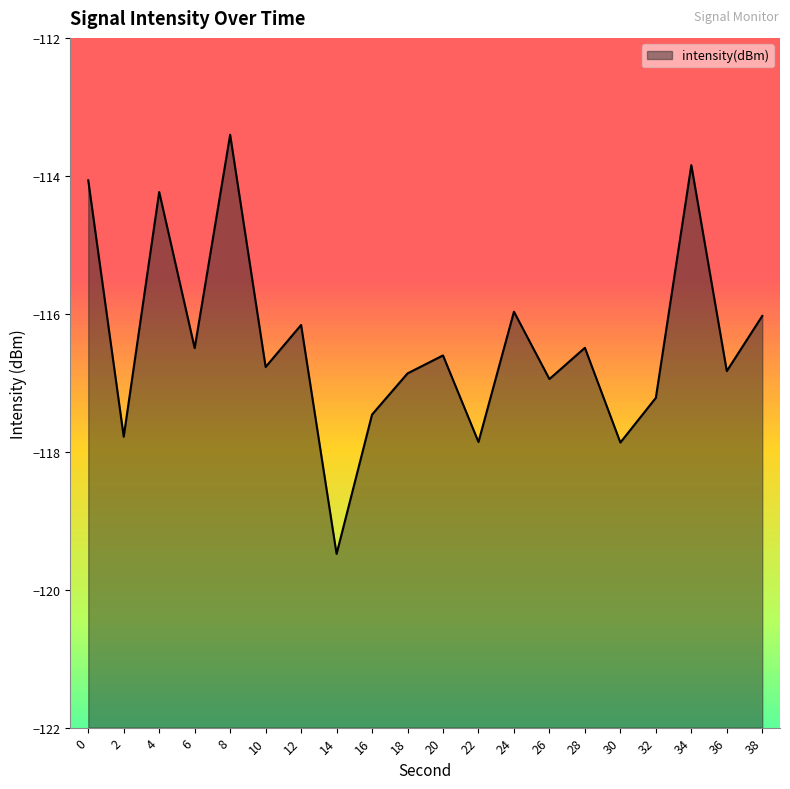

How many series are shown in this chart?

1